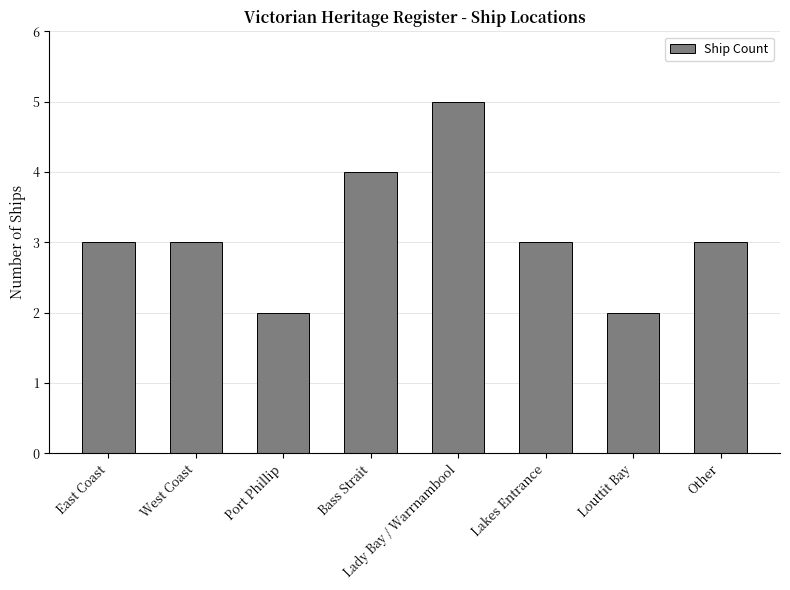

What is the change in value from Port Phillip to Other?

+1